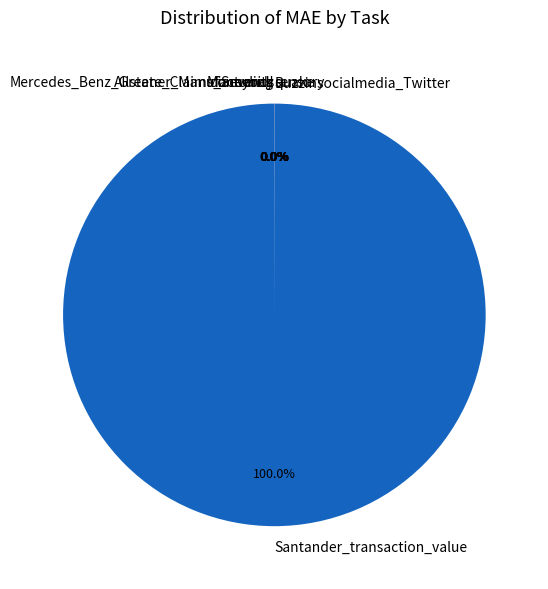

What is the majority slice?

Santander_transaction_value